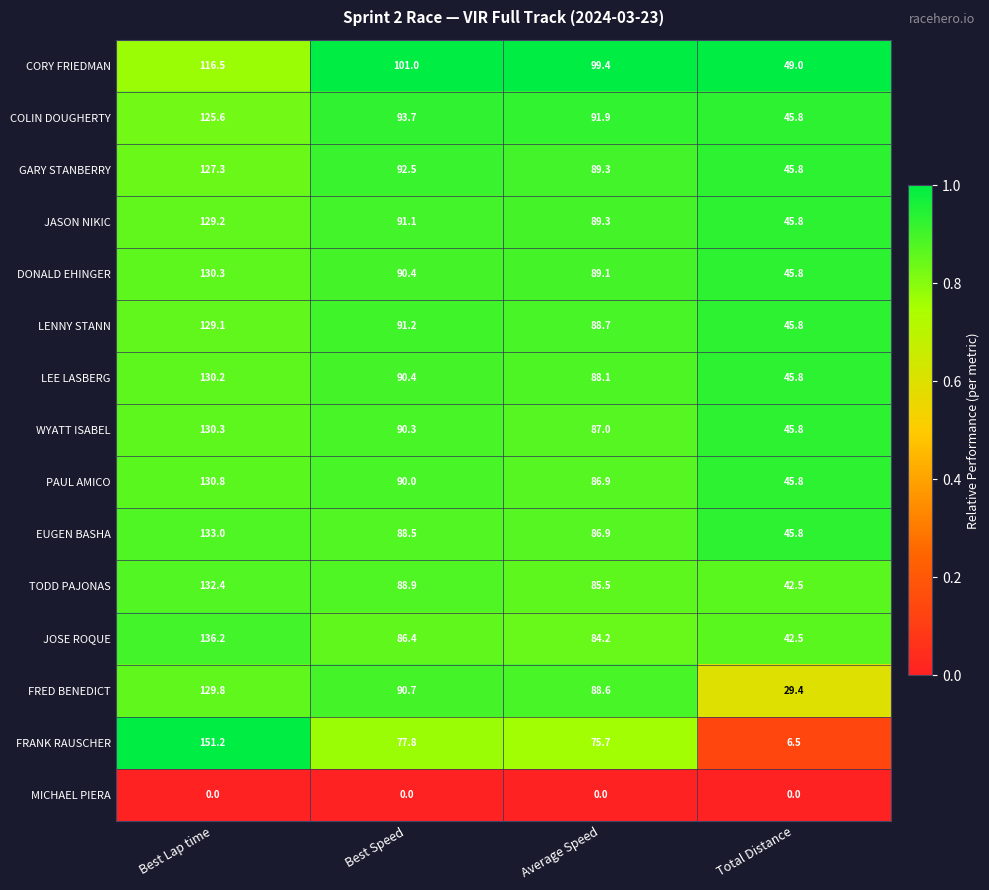

What is the difference between the second highest and minimum values in the WYATT ISABEL series?

44.5